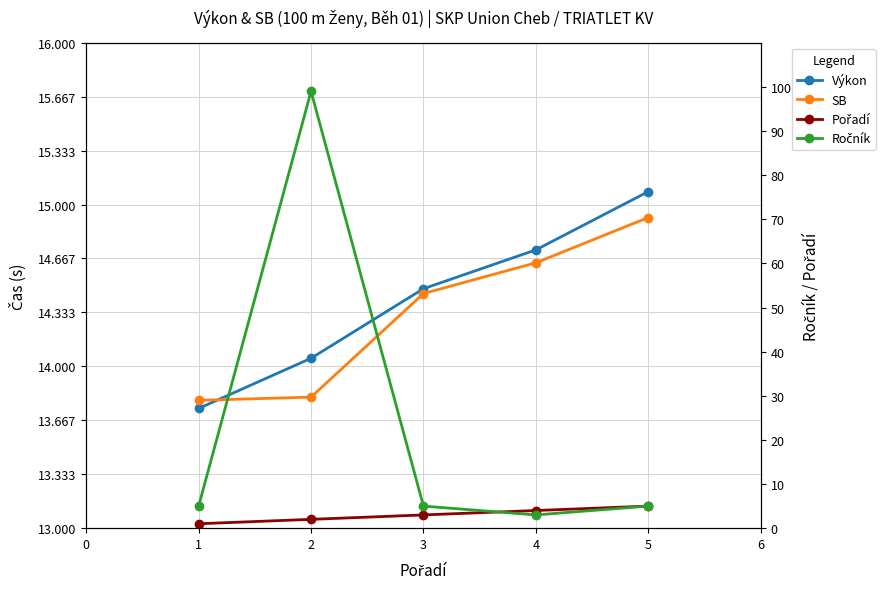

List the series in order of their peak value, highest first.

Ročník, Výkon, SB, Pořadí